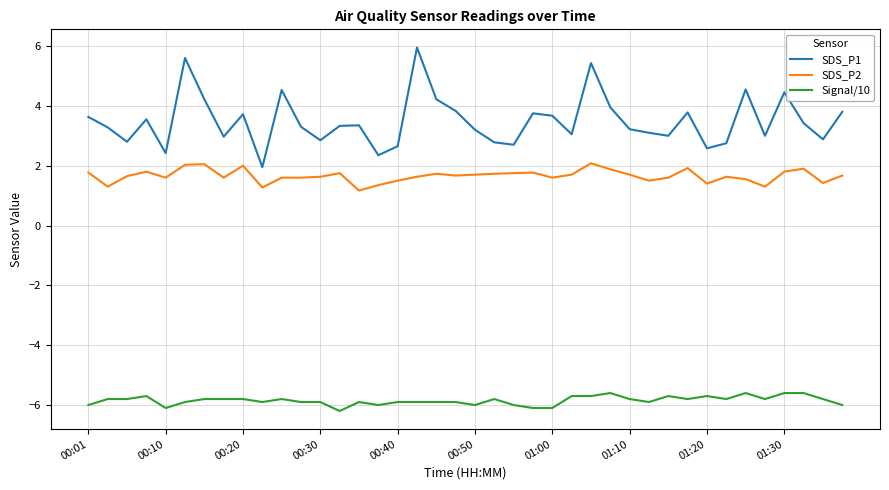

Rank the series by their average value, from highest to lowest.

SDS_P1, SDS_P2, Signal/10